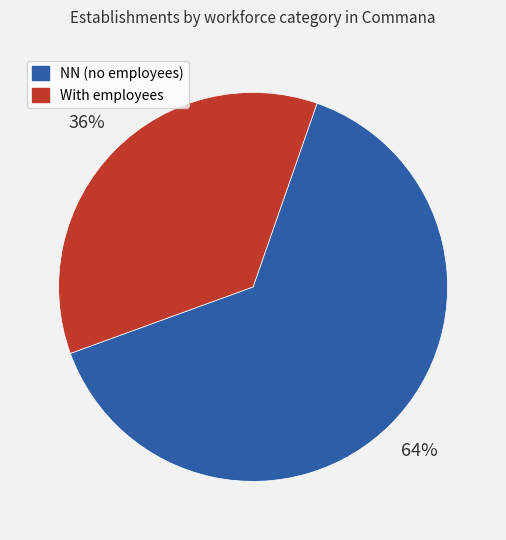

To the nearest percent, what is the average slice percentage?

50%